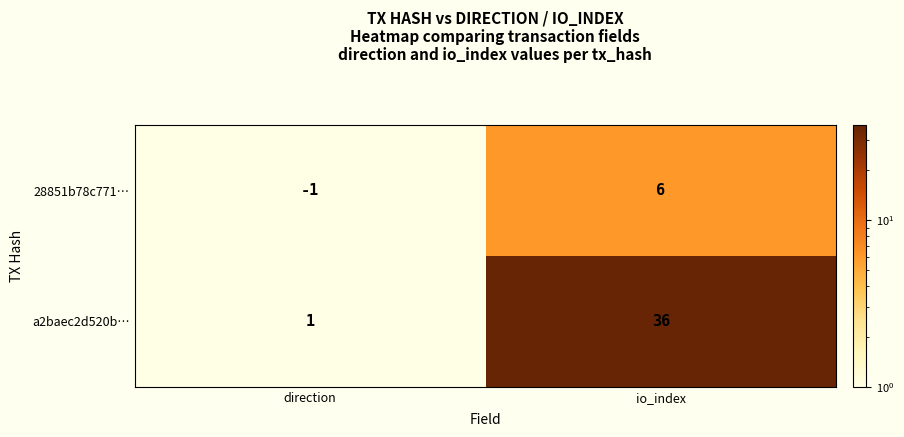

Reading left to right, list all the values displayed in this chart.

28851b78c771…: -1	6
a2baec2d520b…: 1	36